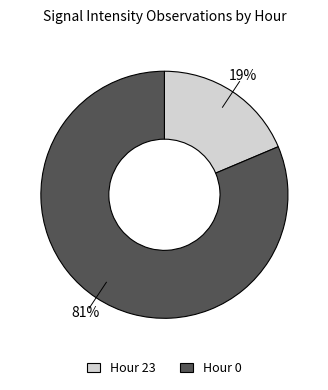

Is it true that Hour 0 is 69% of the pie?

False